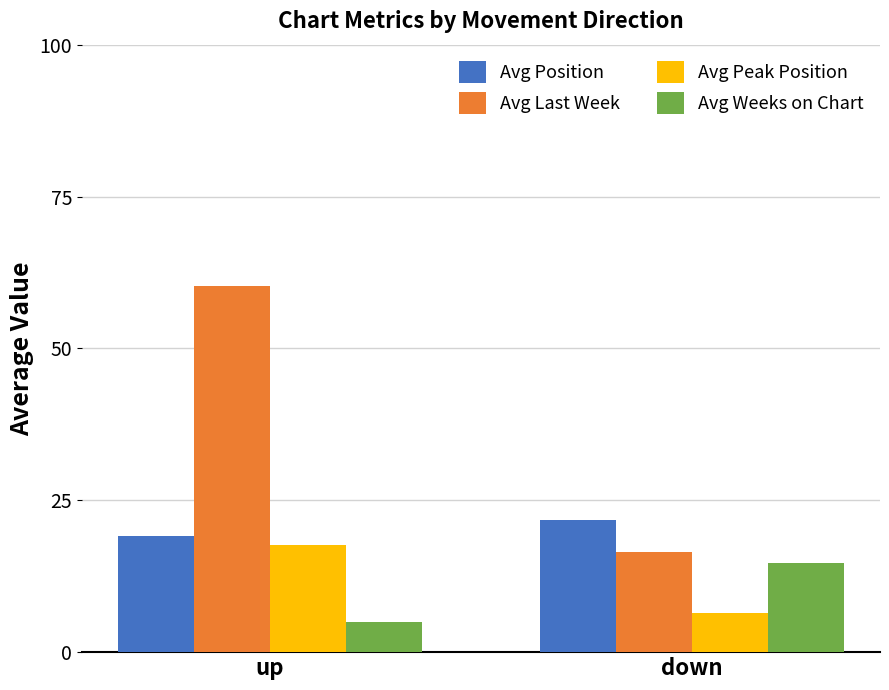

What is the value of the Avg Weeks on Chart bar at the 2nd from the left?

14.7